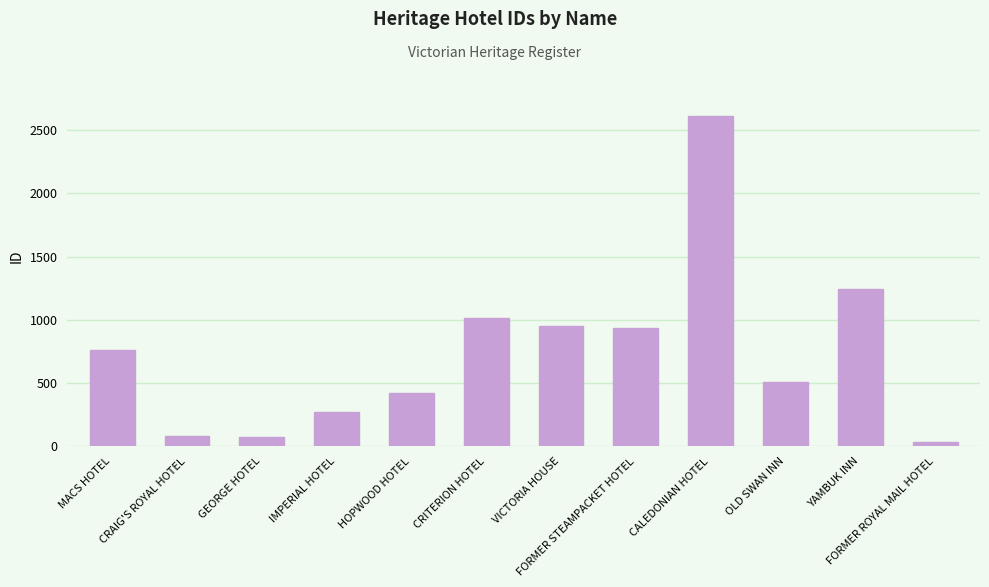

Which has a higher value, YAMBUK INN or CALEDONIAN HOTEL?

CALEDONIAN HOTEL